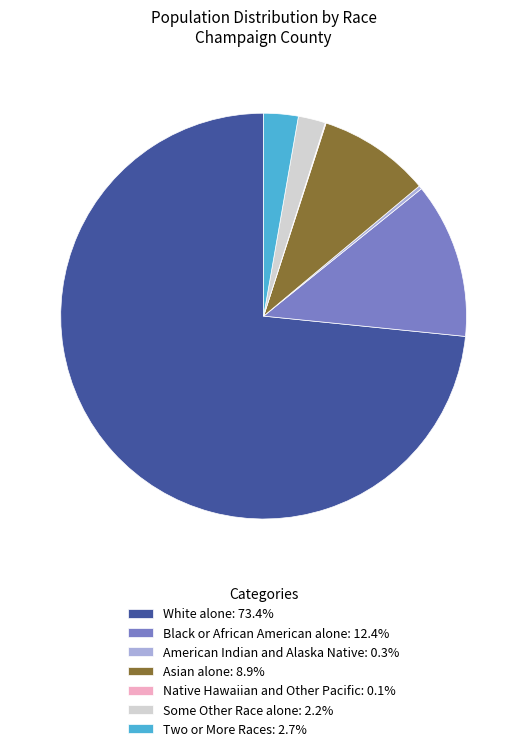

Approximately how many times larger is the value at Some Other Race alone: 2.2% compared to Two or More Races: 2.7%?

0.8